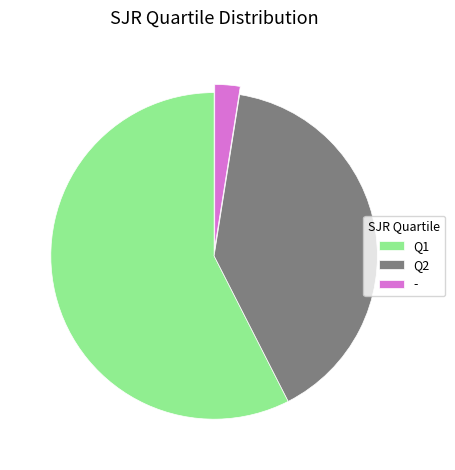

Between - and Q1, which is larger?

Q1